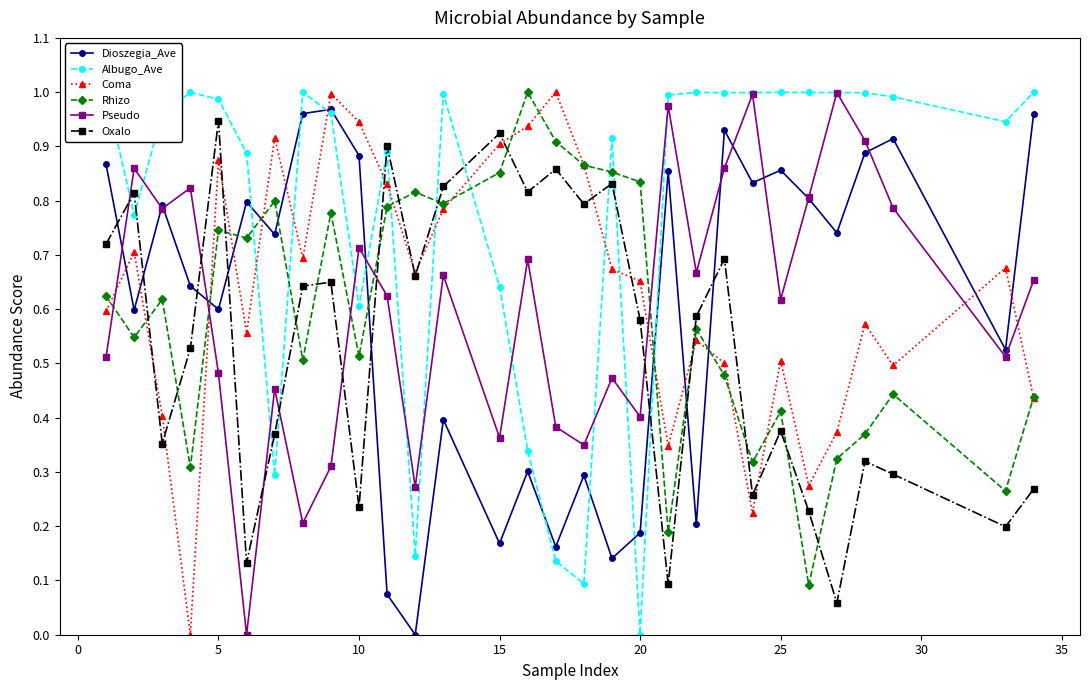

Which series has the largest total across all categories?

Albugo_Ave